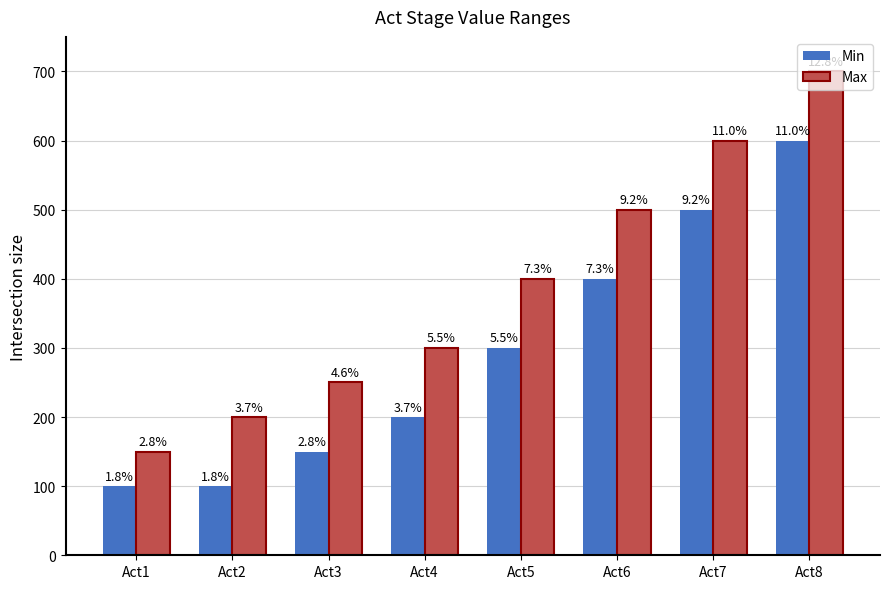

What are all the series names shown in the legend?

Min, Max